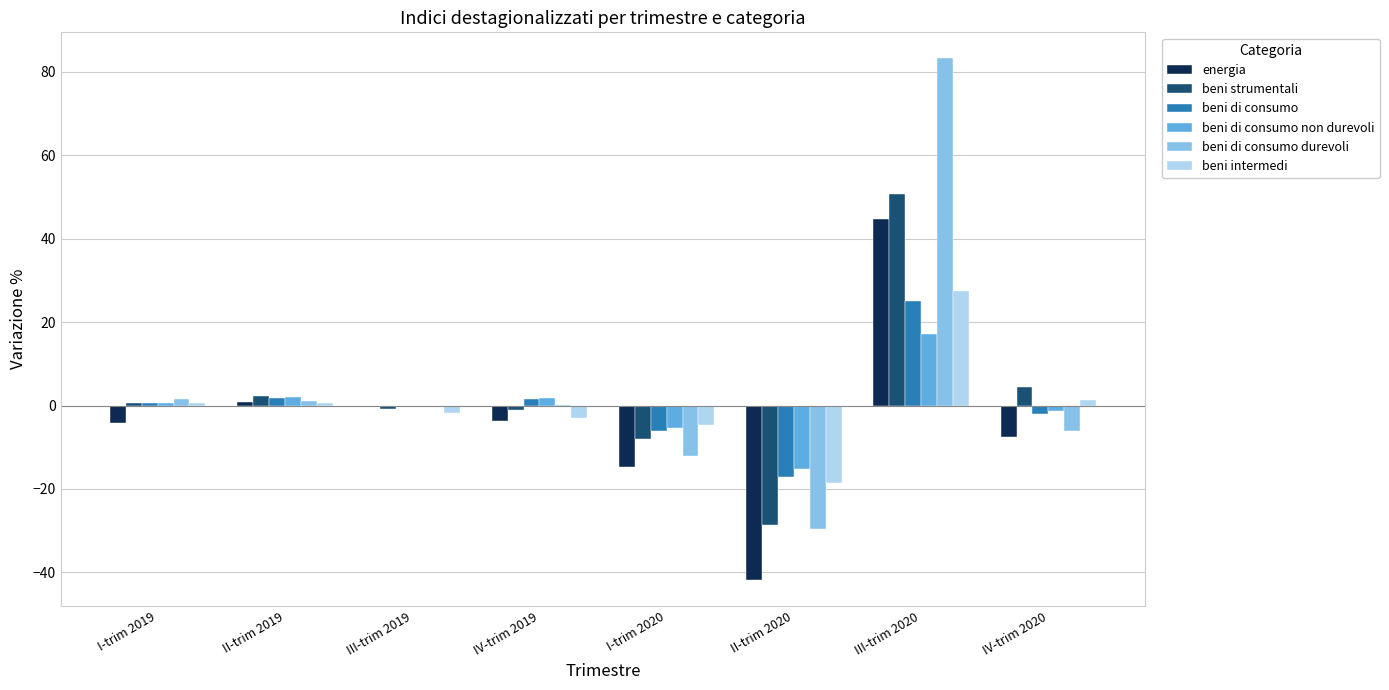

The beni di consumo non durevoli series shows -1.2 at IV-trim 2020. True or false?

True